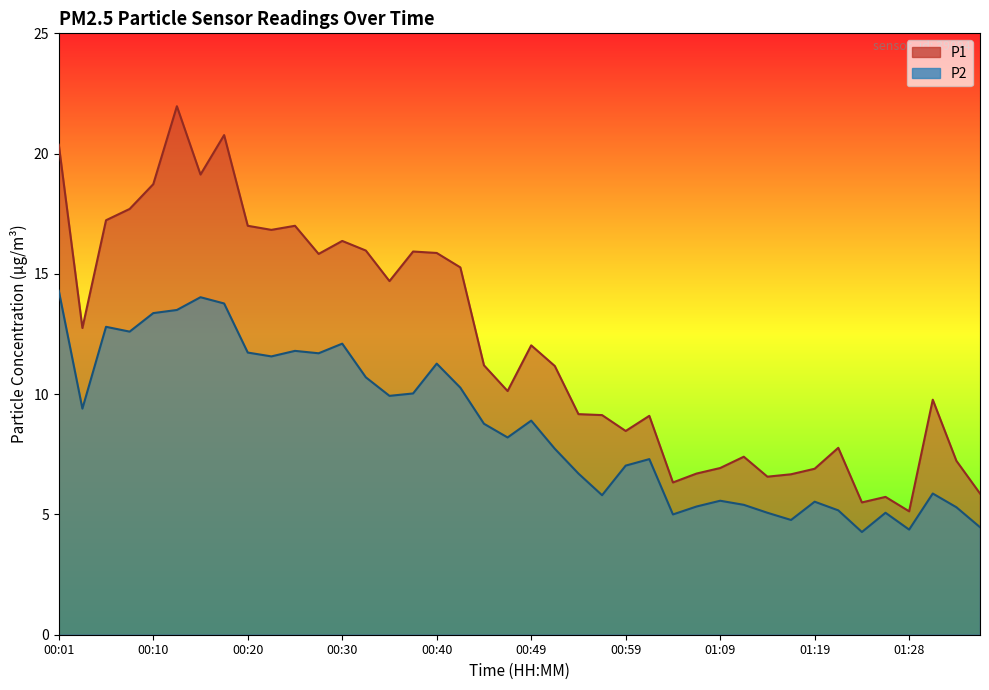

Where does the P1 series first go above 11?

00:01